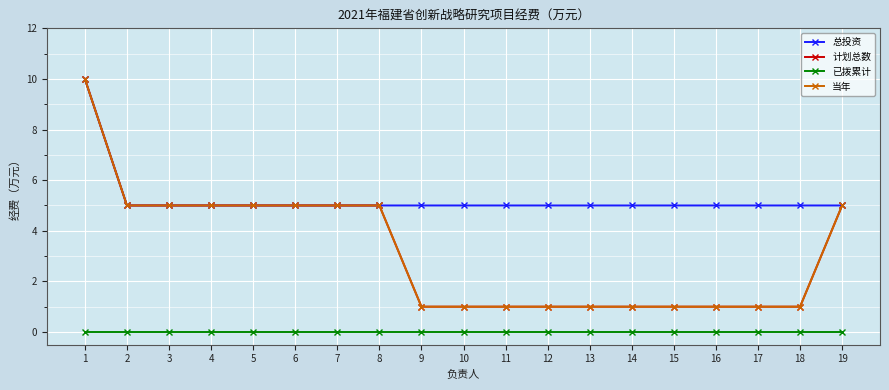

What is the value of the 当年 point at the 6th from the left?

5